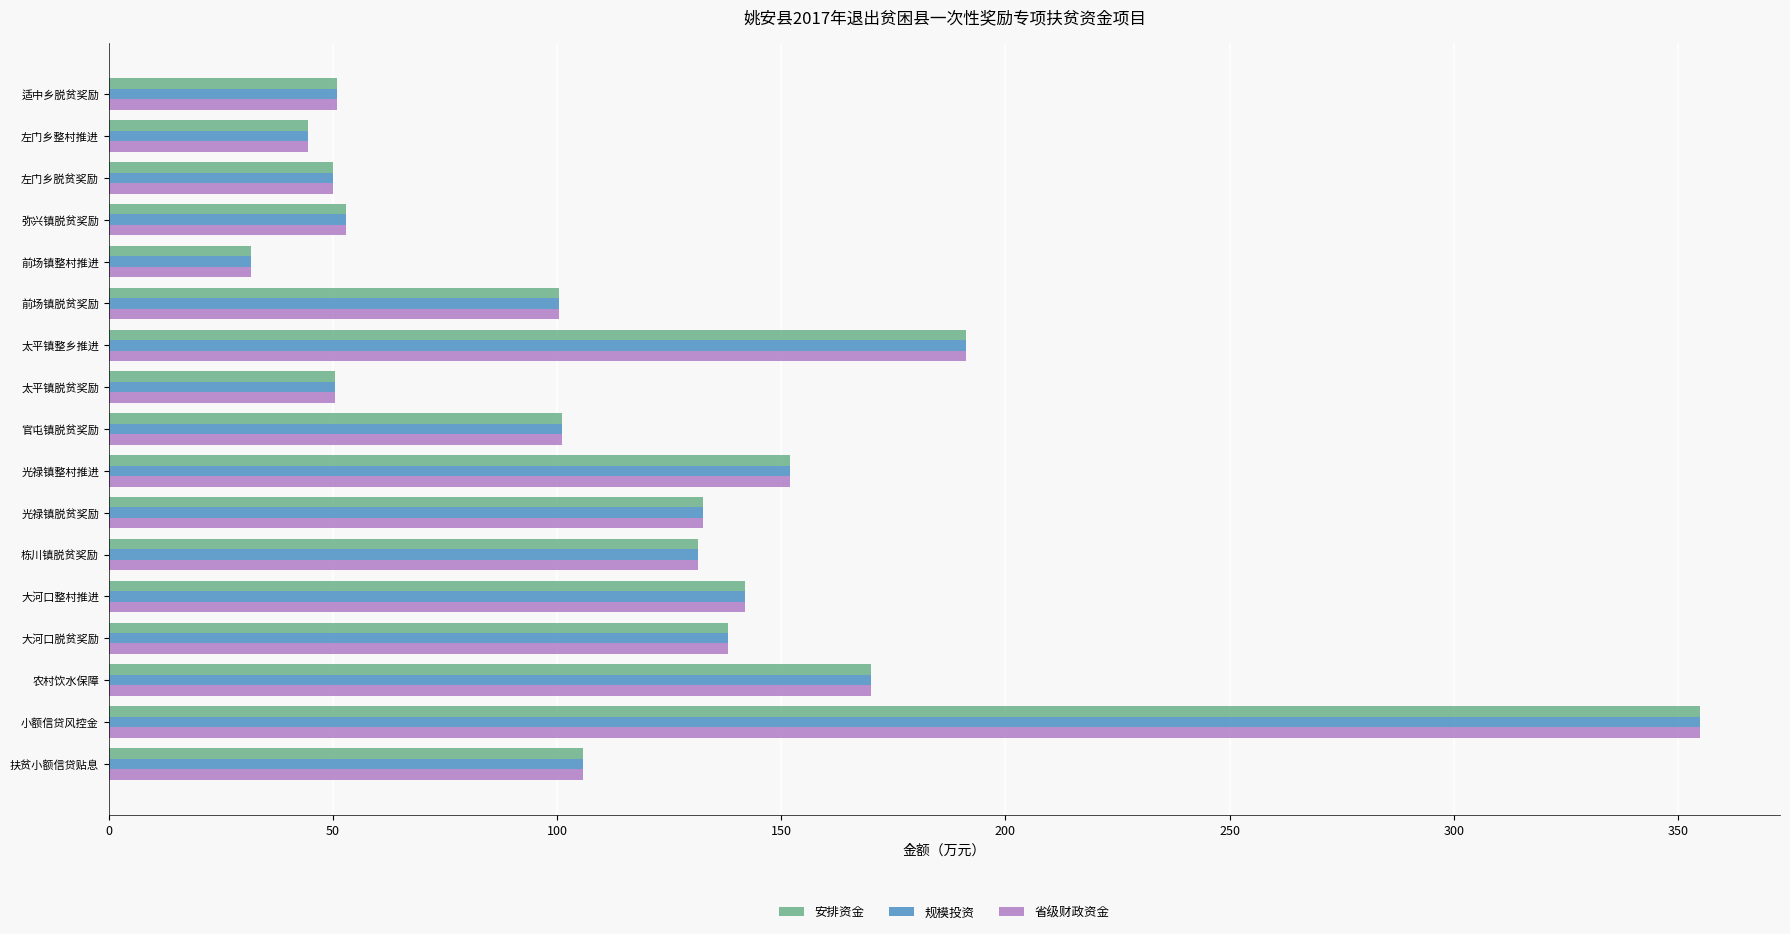

What is the minimum value for 规模投资?

31.6